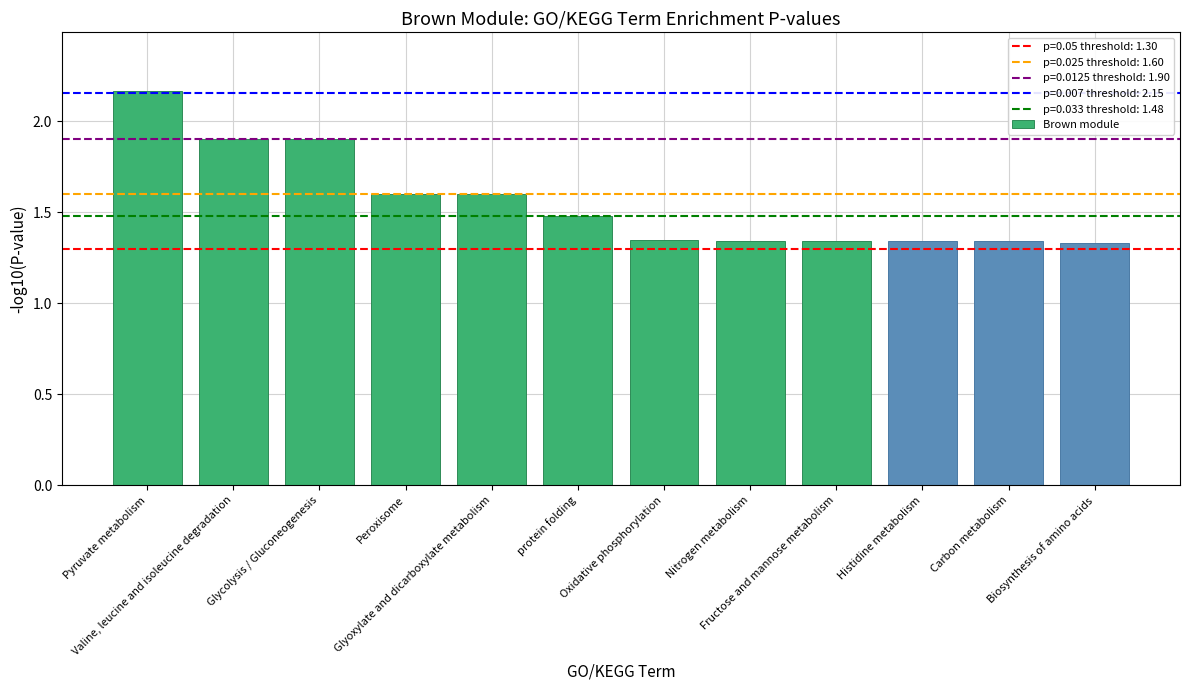

How many values are between 1 and 2?

11